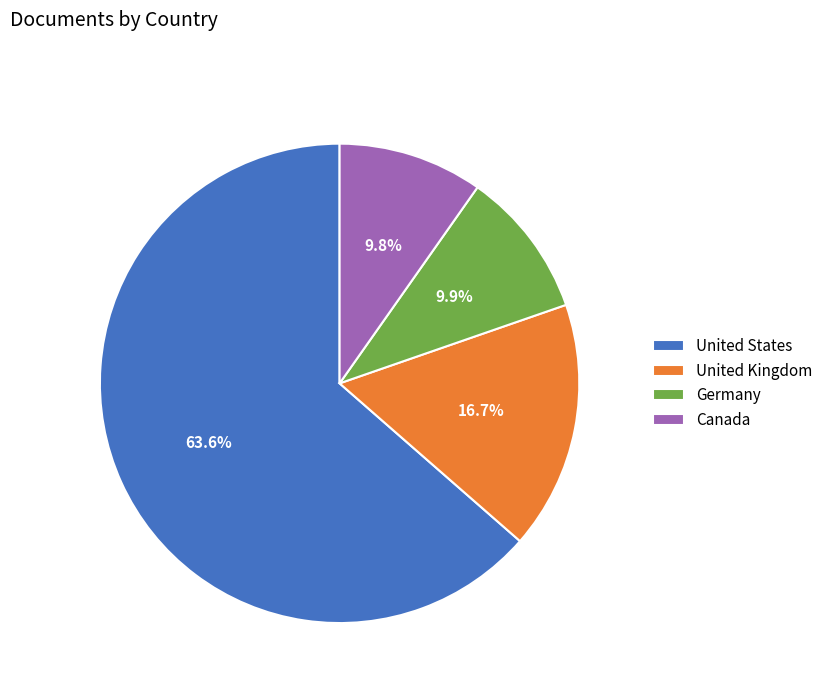

How many segments does this pie chart have?

4